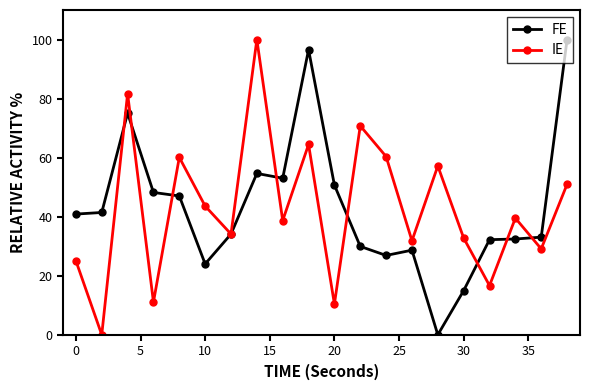

What is the value of the IE point at the 3rd from the left?

81.7